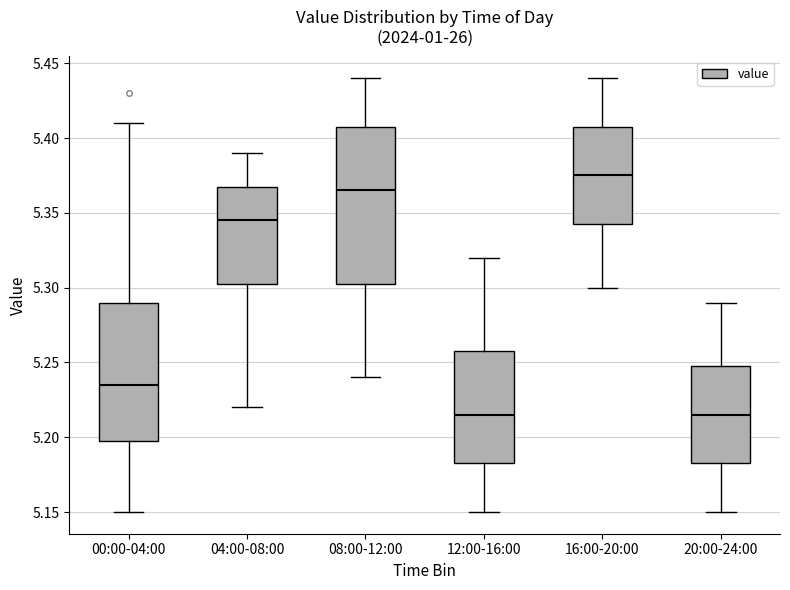

Where does the lower whisker of the box for 08:00-12:00 end on the y-axis? The values are not printed on the chart, so give them approximately, as read against the axis.

5.240